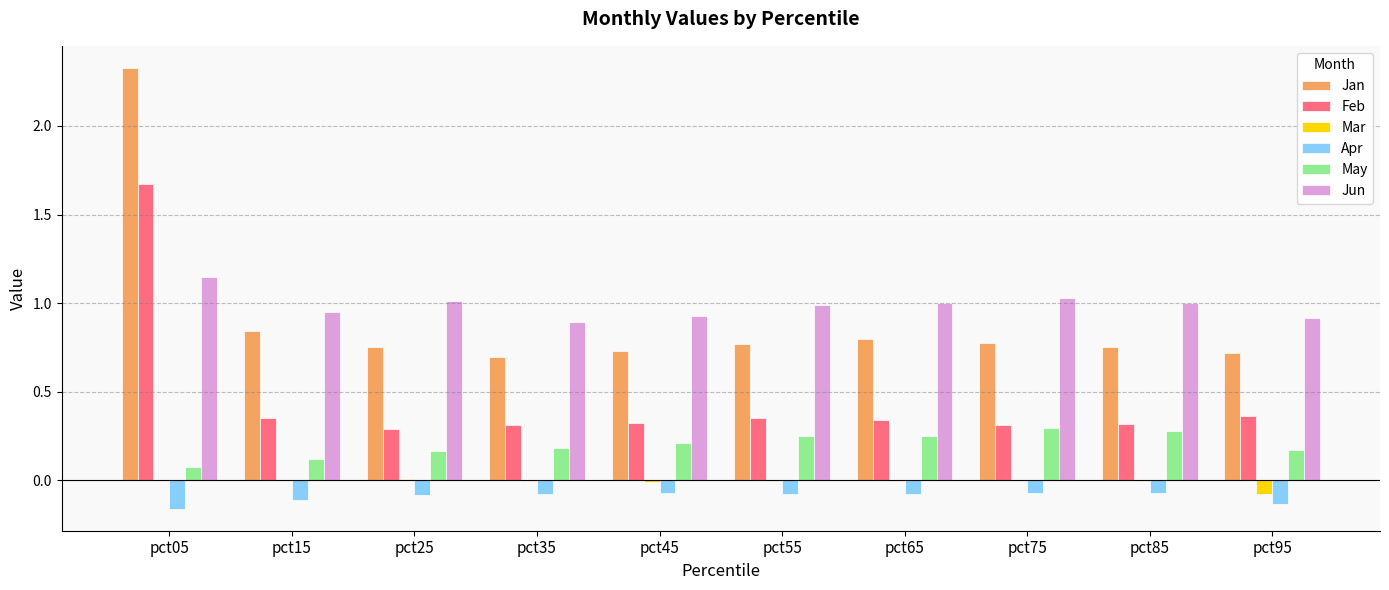

At which category is the sum across all series the highest?

pct05